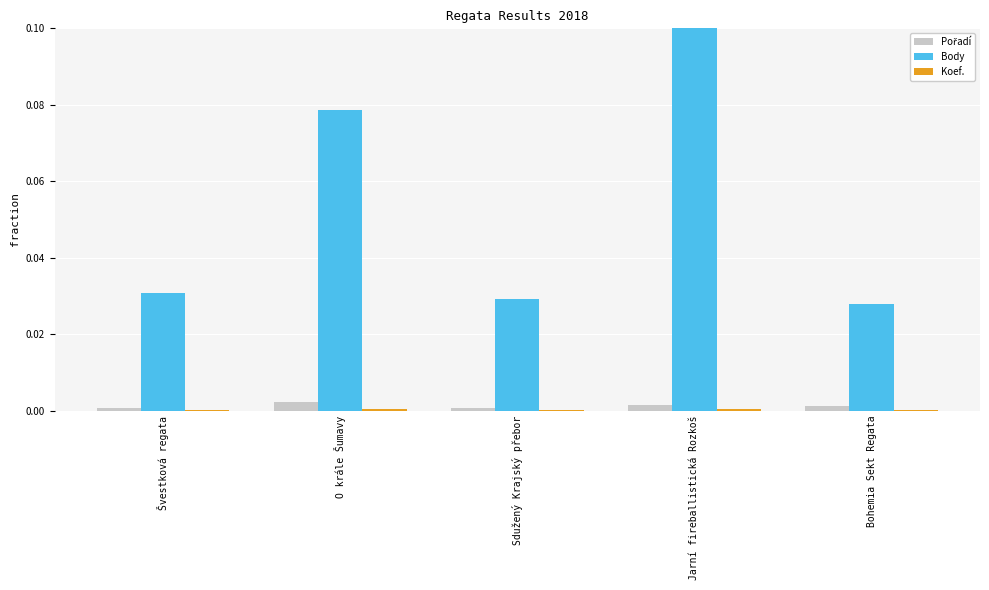

What is the sum of all Body values?

0.3